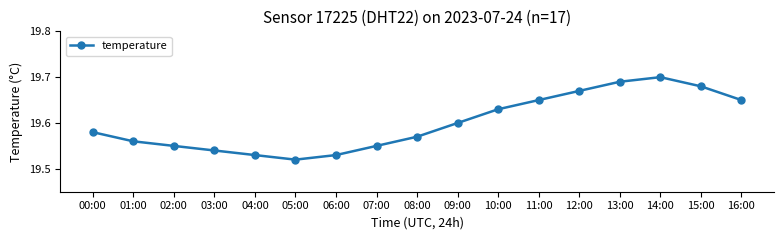

Does the chart have visible grid lines?

No